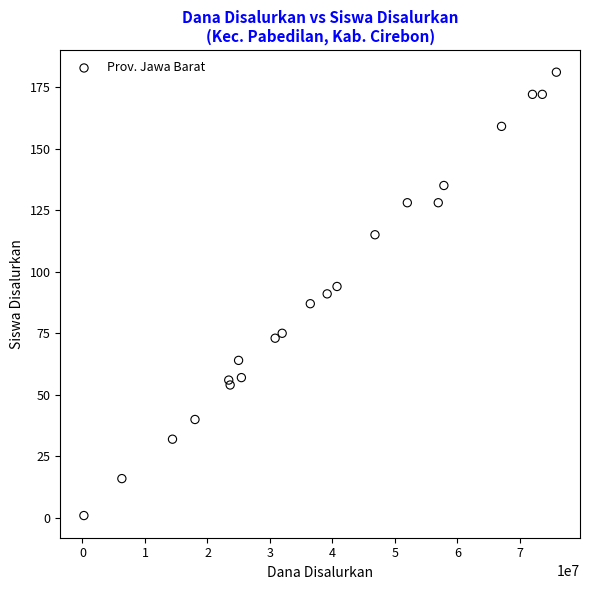

What is the range of X values (max minus min)?

75600000